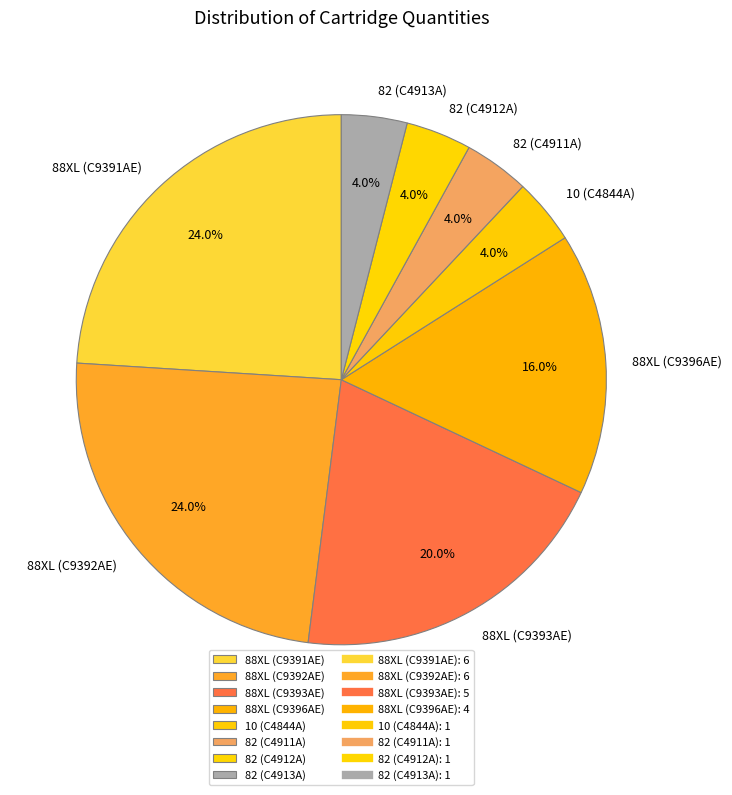

To the nearest percent, what portion does 88XL (C9396AE) represent?

16%